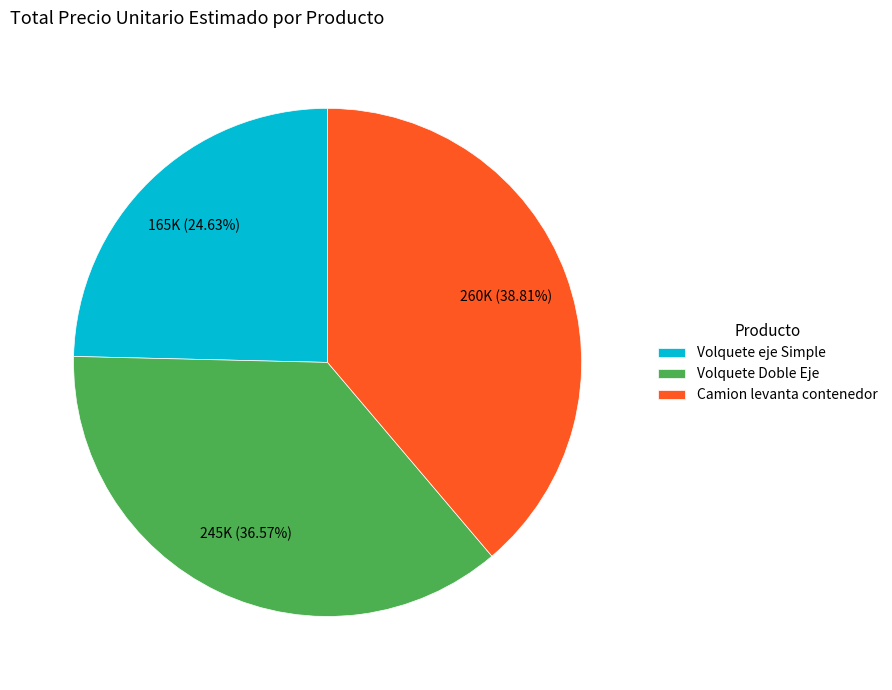

Is it true that Volquete Doble Eje is 31% of the pie?

False